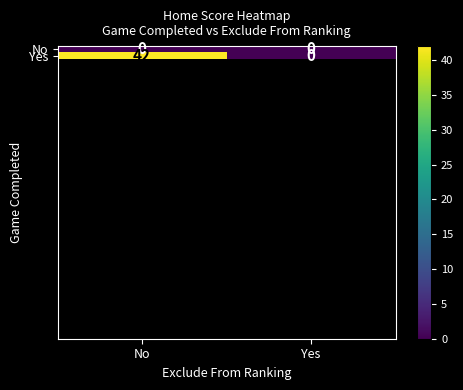

Which label corresponds to the largest value in the chart?

No